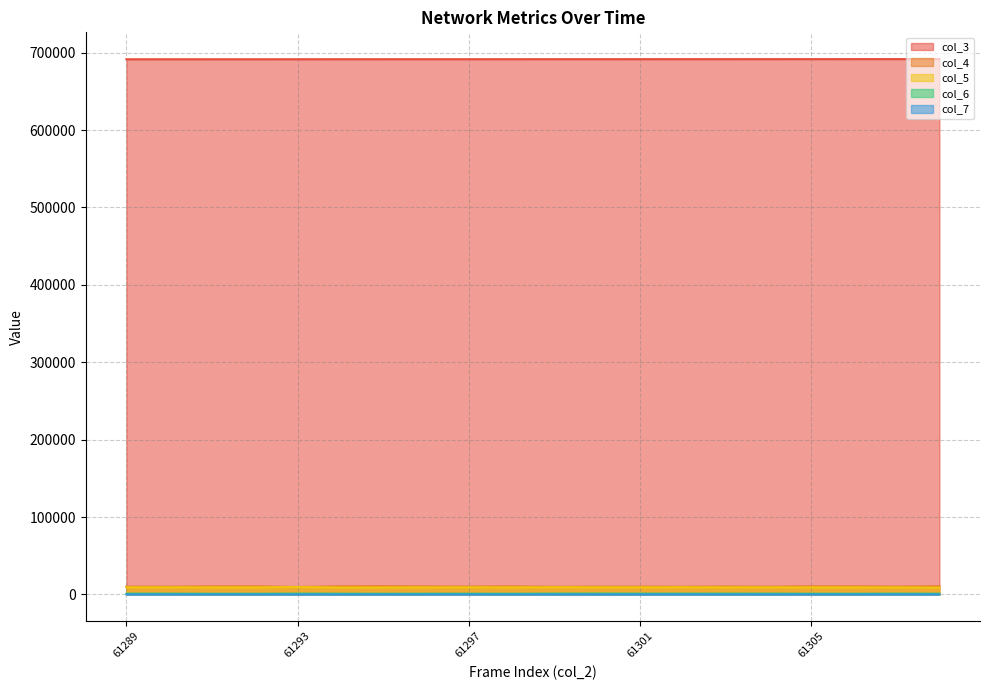

What is the greatest value displayed?

691733